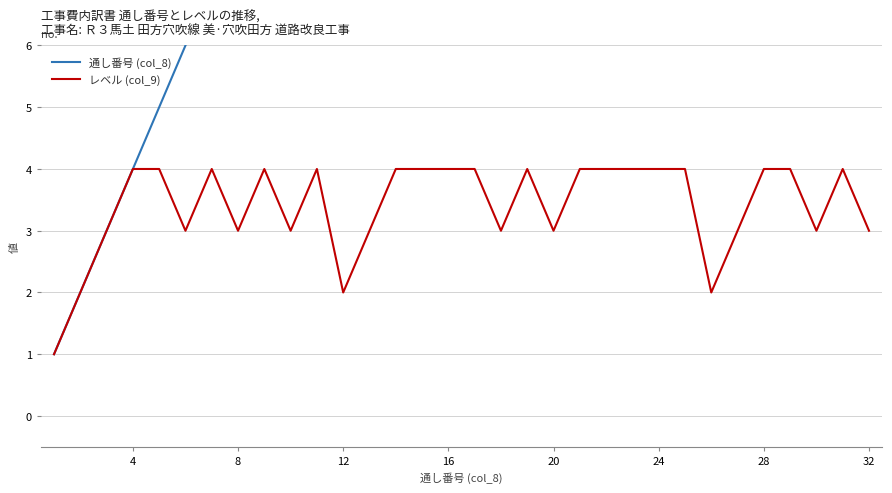

True or false: 通し番号 (col_8) and レベル (col_9) intersect in this chart.

False